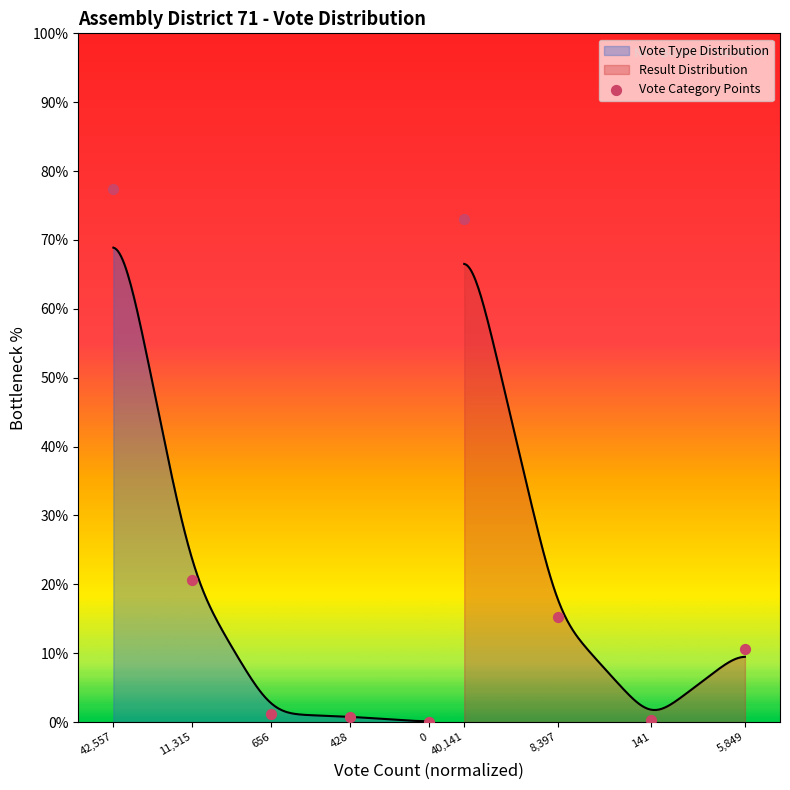

Between 0 and 42,557, which is larger?

42,557